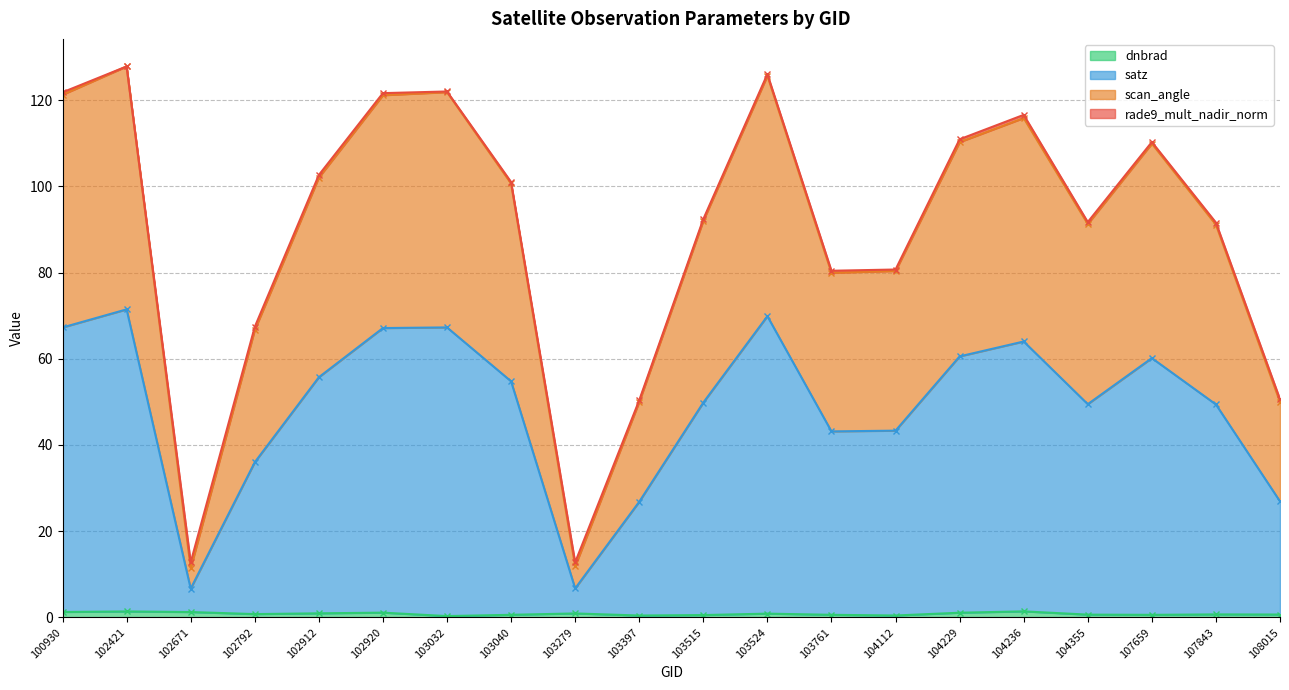

What is the sum of all satz values?

976.2